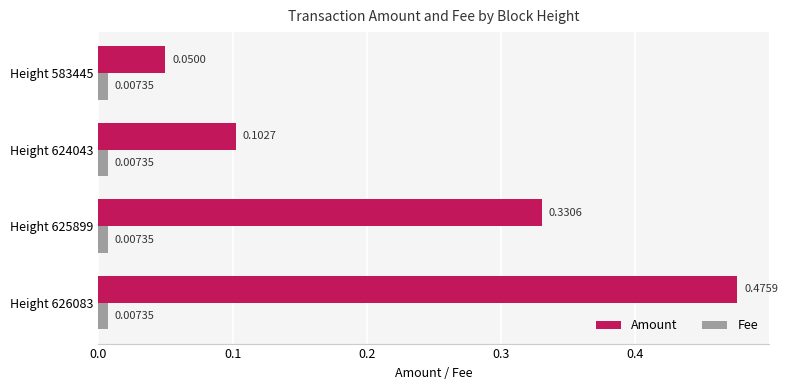

Which series has the largest total across all categories?

Amount